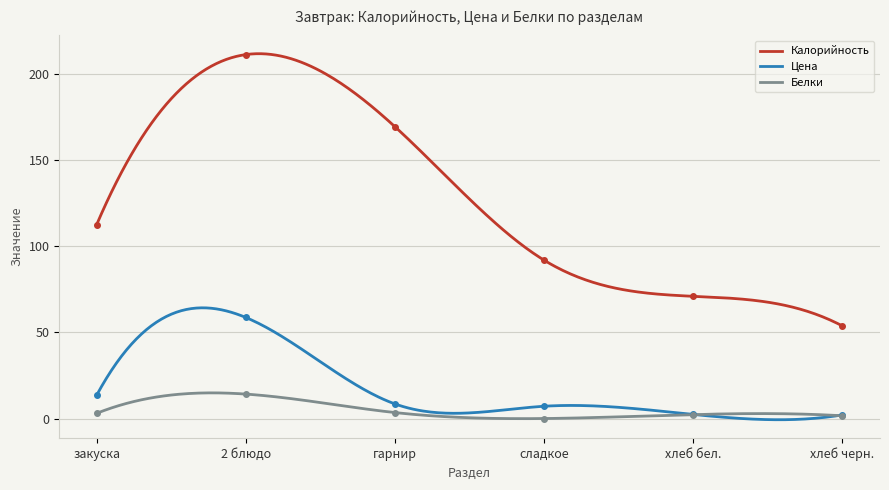

What is the total value across all series at хлеб бел.?

75.7